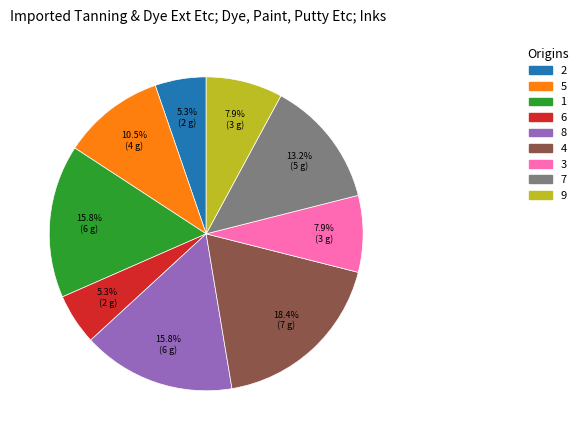

The 4 slice represents 25% of the pie. True or false?

False